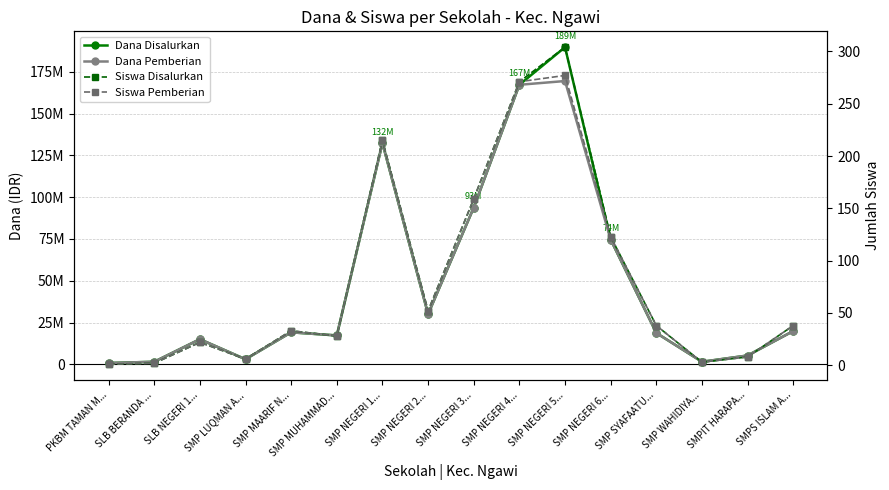

True or false: Dana Disalurkan and Siswa Pemberian intersect in this chart.

False